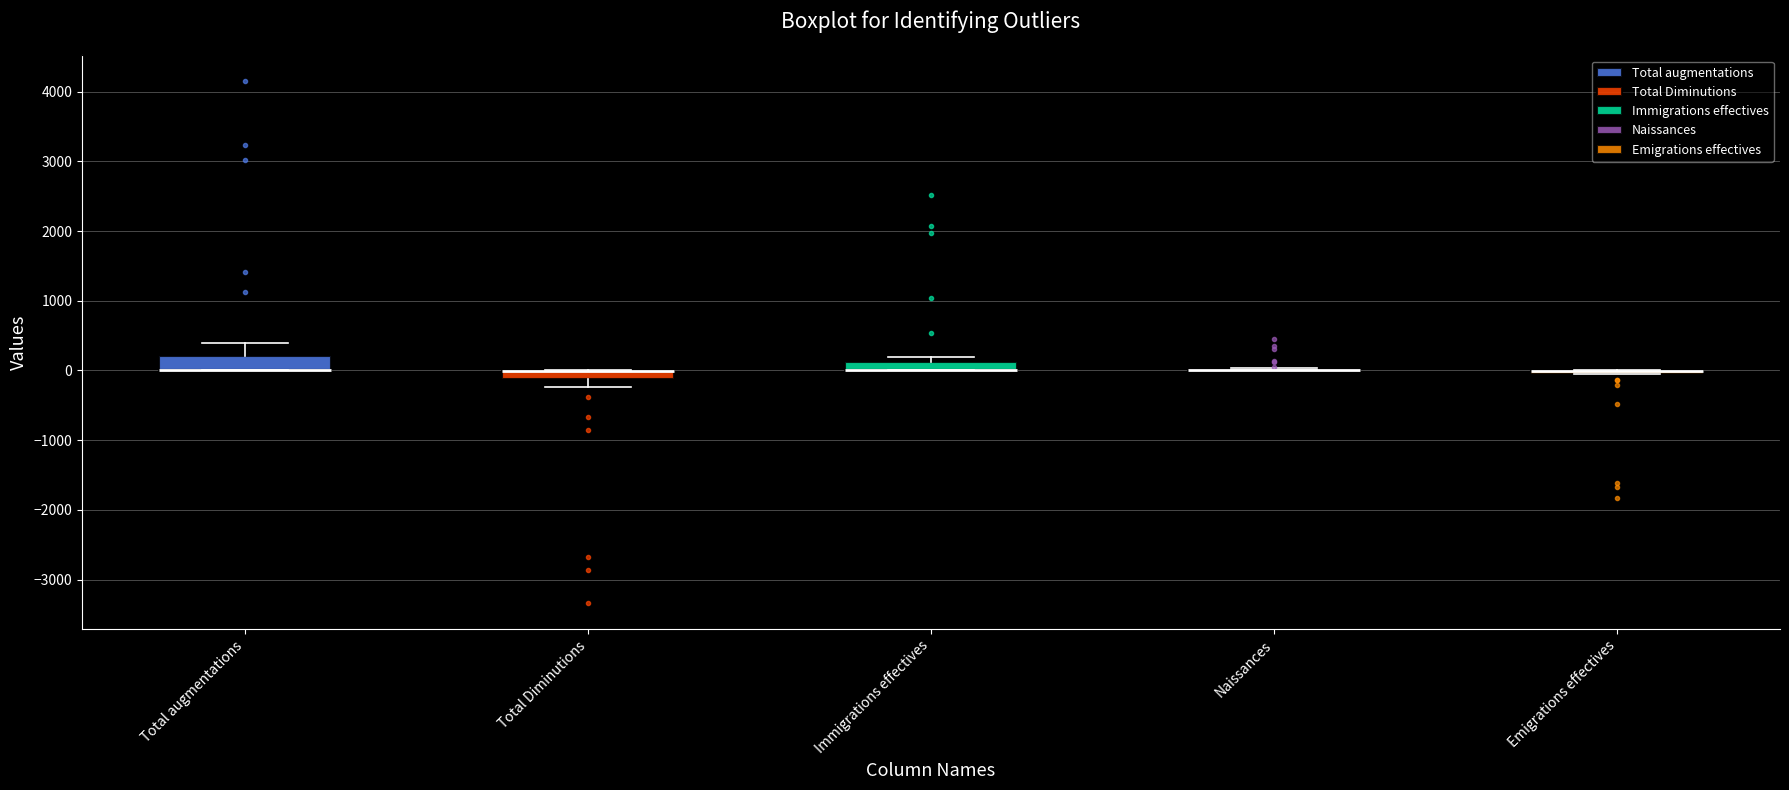

Where is the lower edge of the box for Total Diminutions on the y-axis? The values are not printed on the chart, so give them approximately, as read against the axis.

-100